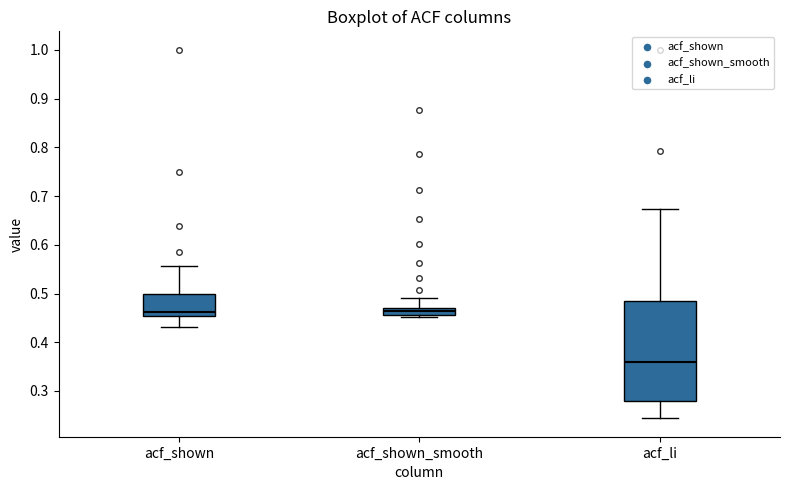

Which box is the tallest, from its lower edge to its upper edge?

acf_li